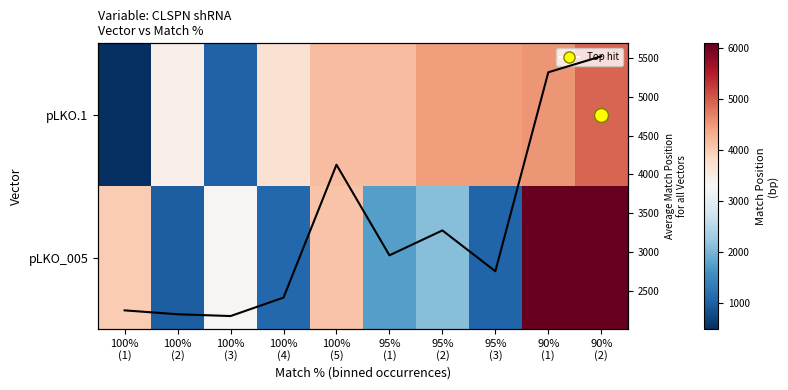

The pLKO.1 series shows 1023 at 100% (3). True or false?

True